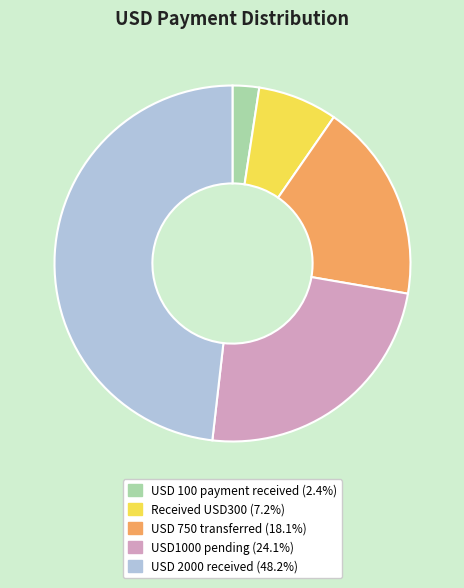

Between USD 2000 received and USD 750 transferred, which is larger?

USD 2000 received